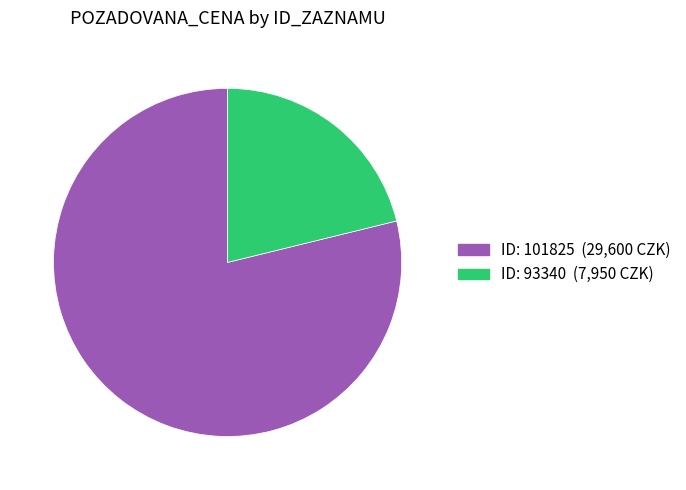

Does any single category account for the majority?

Yes